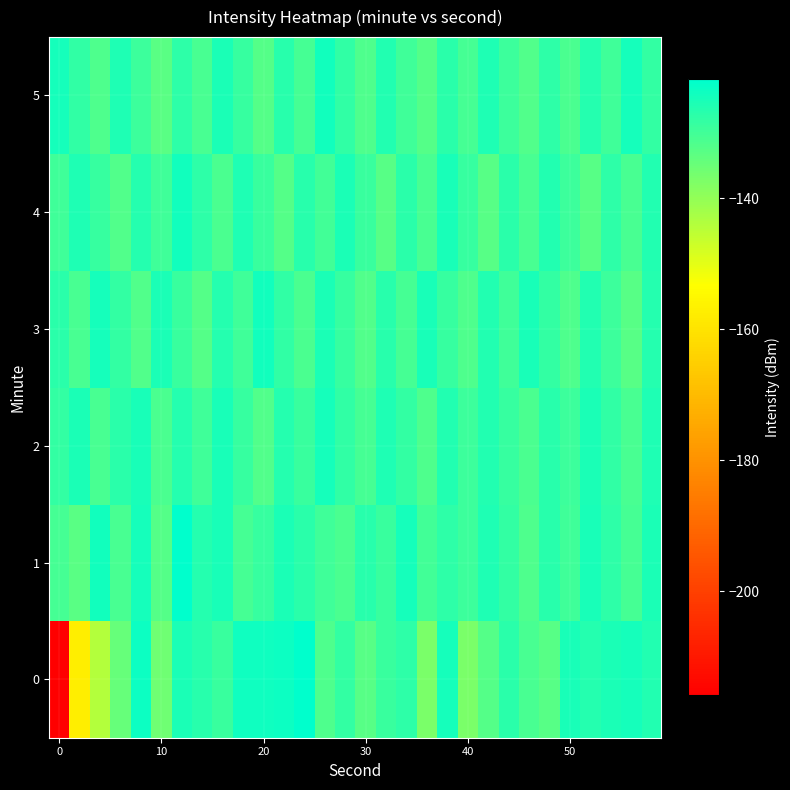

Reading left to right, extract all data points from this chart.

0: -215.9	-157.4	-144.2	-134.7	-123.5	-135.6	-125.4	-126.6	-129.0	-123.9	-123.7	-123.5	-121.8	-131.4	-128.4	-132.6	-129.1	-127.6	-137.0	-124.7	-137.1	-132.3	-127.3	-130.7	-132.6	-124.9	-126.3	-125.2	-124.6	-126.1
1: -130.5	-132.9	-124.1	-130.9	-124.7	-132.1	-122.1	-126.5	-124.9	-130.4	-128.5	-125.3	-127.1	-129.8	-131.2	-126.7	-128.9	-124.5	-130.1	-127.6	-129.3	-125.8	-128.2	-131.5	-126.9	-129.7	-124.8	-127.4	-130.6	-125.2
2: -128.1	-125.4	-130.7	-127.2	-124.9	-131.3	-126.5	-129.8	-125.1	-128.6	-131.9	-126.3	-129.1	-124.7	-127.8	-130.4	-125.6	-128.3	-131.7	-126.1	-129.5	-125.9	-128.7	-131.1	-126.8	-129.2	-125.3	-128.0	-130.8	-125.7
3: -127.3	-130.9	-124.6	-128.4	-131.8	-125.5	-129.0	-132.2	-126.4	-129.6	-124.3	-127.9	-131.1	-125.2	-128.8	-132.0	-126.7	-130.3	-125.1	-128.5	-131.7	-126.2	-129.8	-124.8	-128.1	-131.4	-125.9	-129.3	-132.6	-126.6
4: -129.7	-125.8	-128.5	-132.1	-126.3	-129.9	-124.1	-127.7	-131.3	-125.6	-129.1	-132.4	-126.8	-130.2	-125.4	-128.9	-132.5	-127.1	-130.7	-125.0	-128.6	-132.8	-127.3	-130.9	-126.0	-129.4	-132.7	-127.5	-131.0	-126.2
5: -124.5	-128.0	-131.6	-125.7	-129.2	-132.9	-127.4	-130.8	-125.3	-128.7	-132.3	-126.9	-130.4	-124.2	-127.8	-131.5	-126.1	-129.7	-132.2	-127.0	-130.6	-125.8	-129.3	-132.0	-127.6	-131.2	-126.4	-129.9	-124.7	-128.2